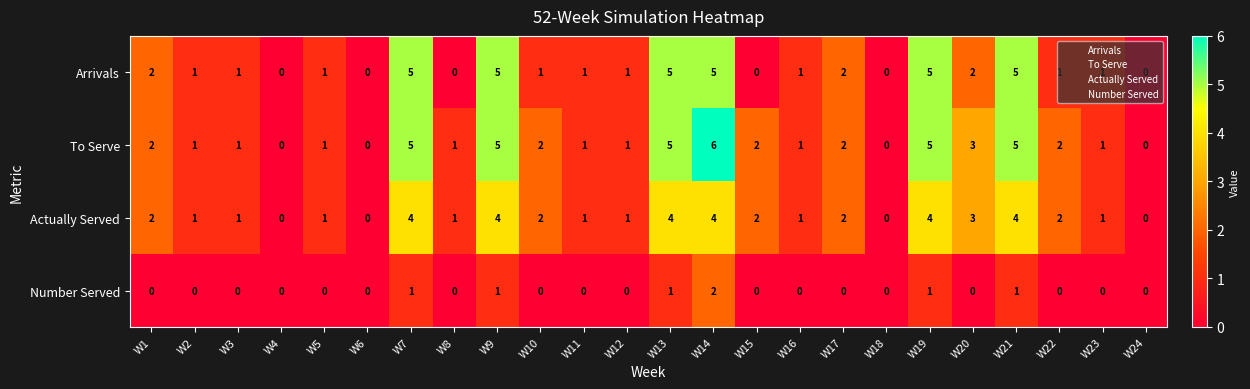

Which category has the highest value in the Number Served series?

W14